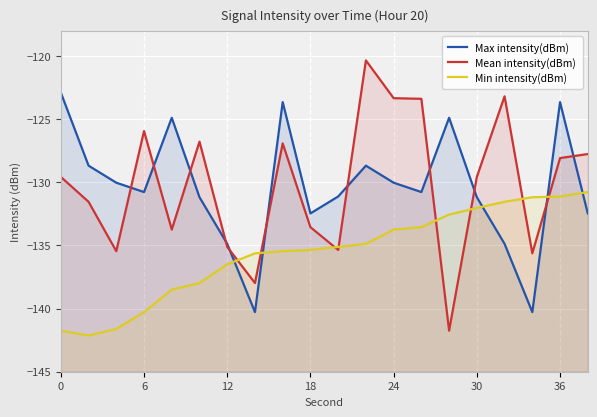

What is the minimum value shown in the chart?

-142.1